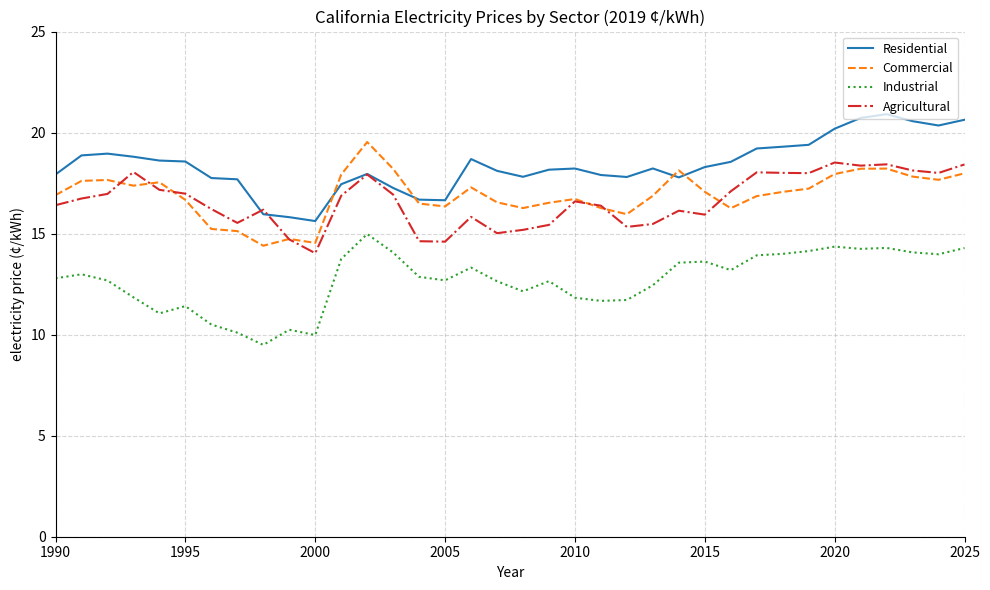

What is the greatest value displayed?

20.9